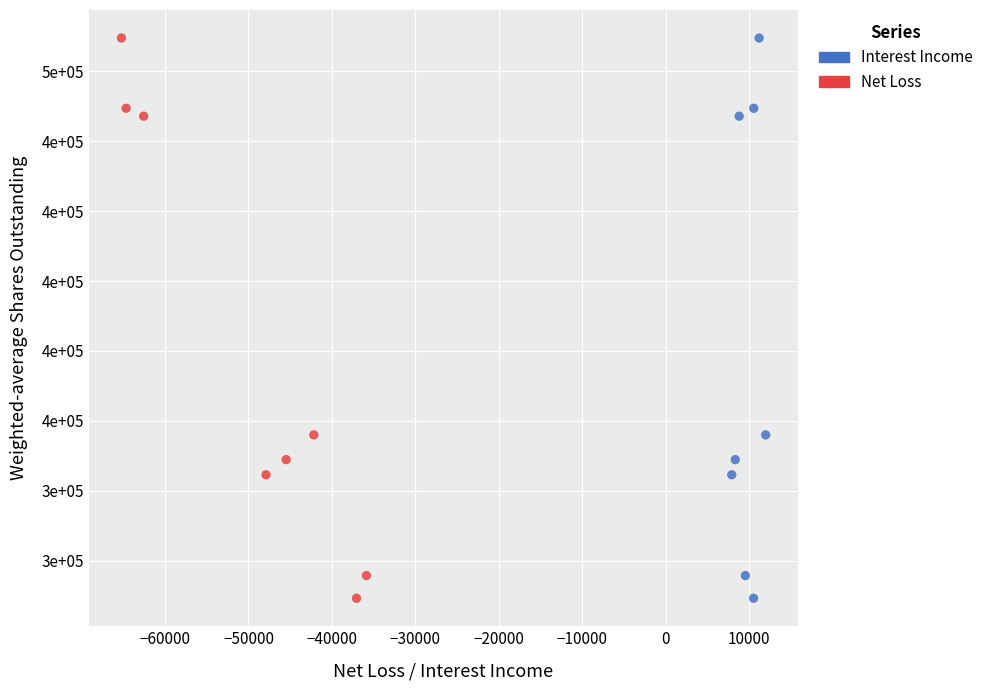

What are all the series names shown in the legend?

Interest Income, Net Loss